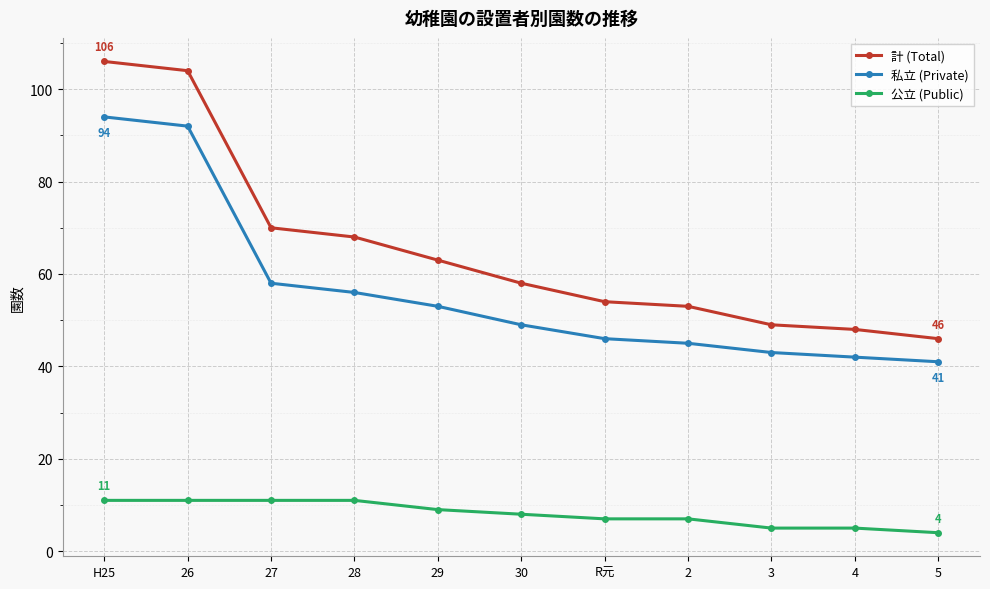

Which series has the largest total across all categories?

計 (Total)